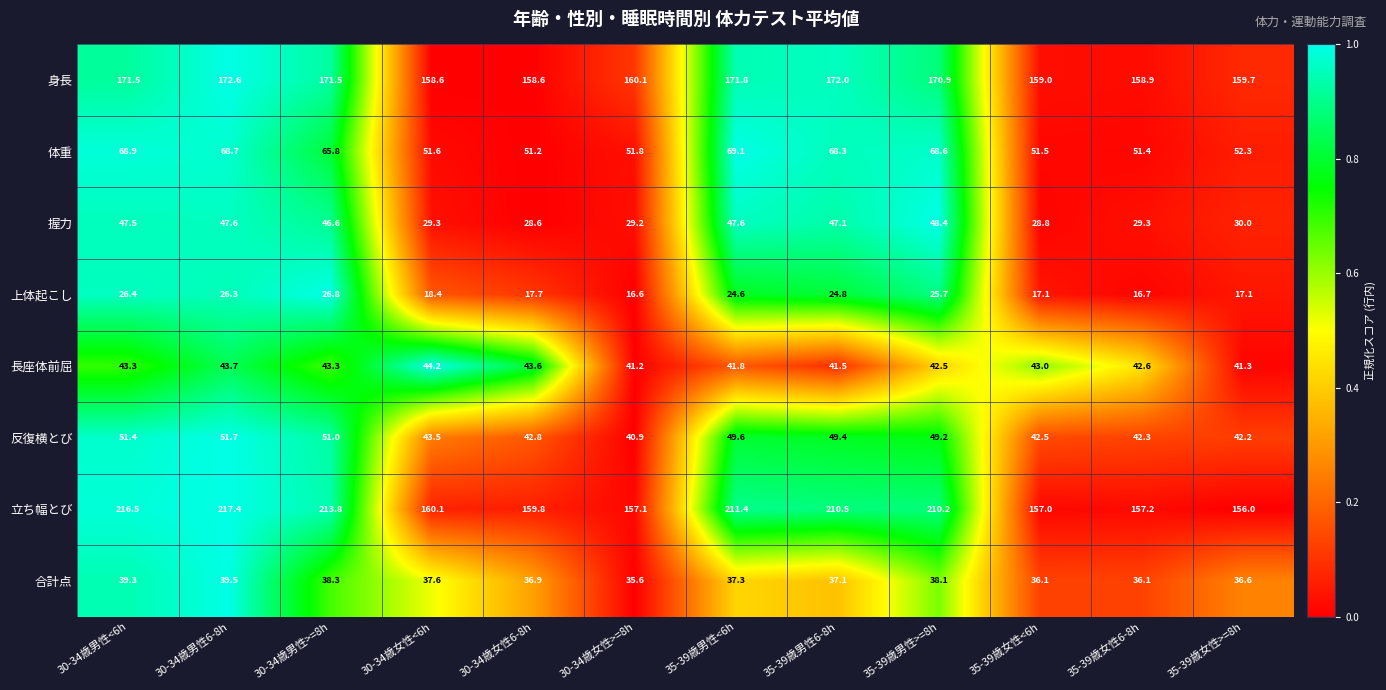

How many series are shown in this chart?

8